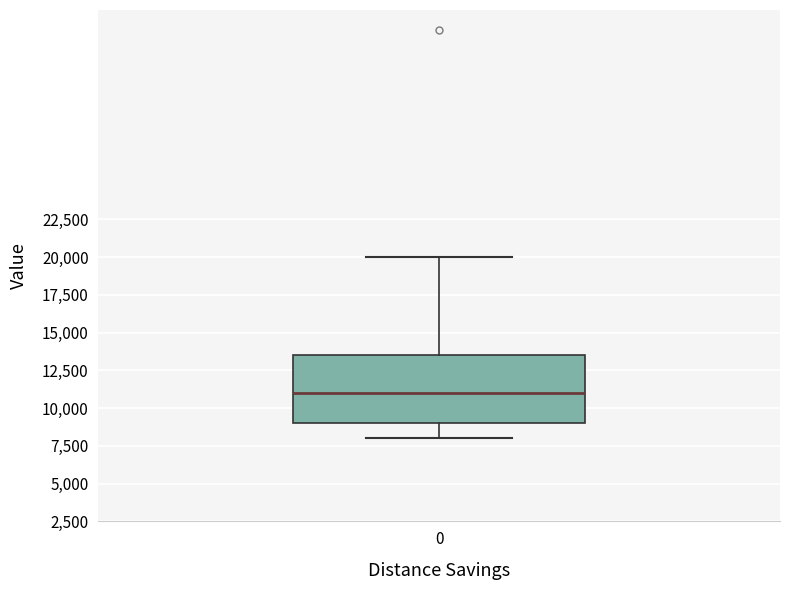

Where is the upper edge of the box at x = 0 on the y-axis? The values are not printed on the chart, so give them approximately, as read against the axis.

13500